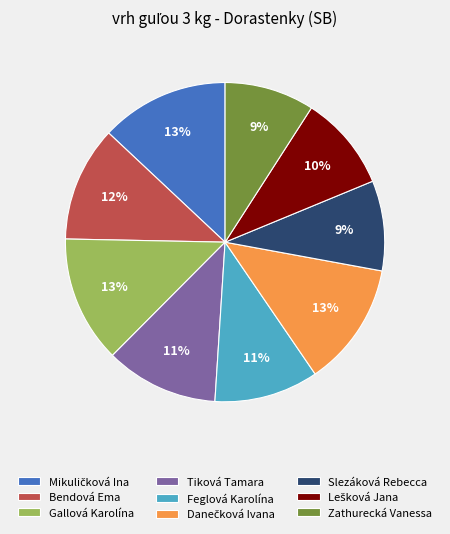

To the nearest percent, what portion does Gallová Karolína represent?

13%